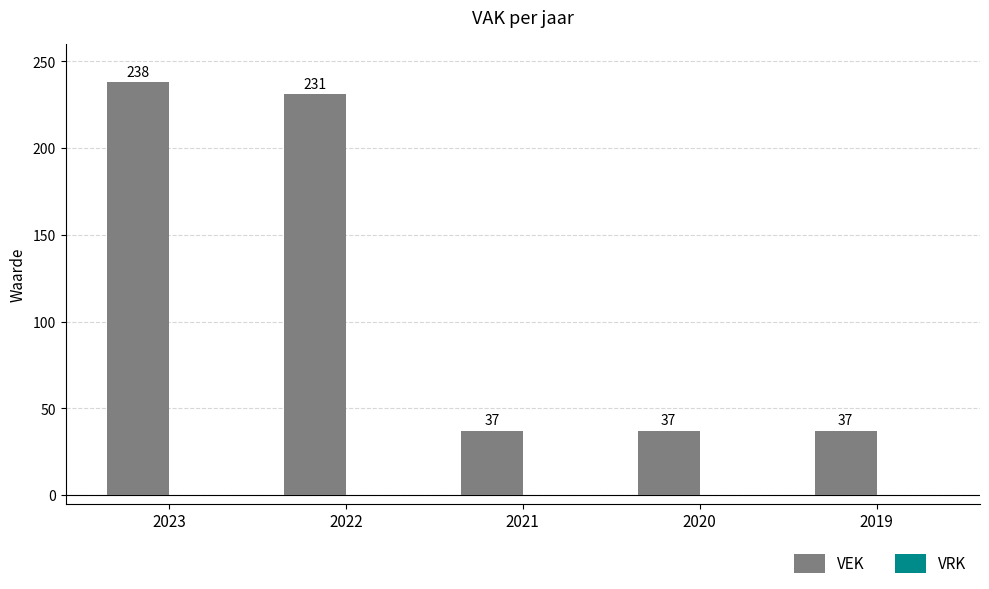

The chart shows a value of 37 at 2019. True or false?

True